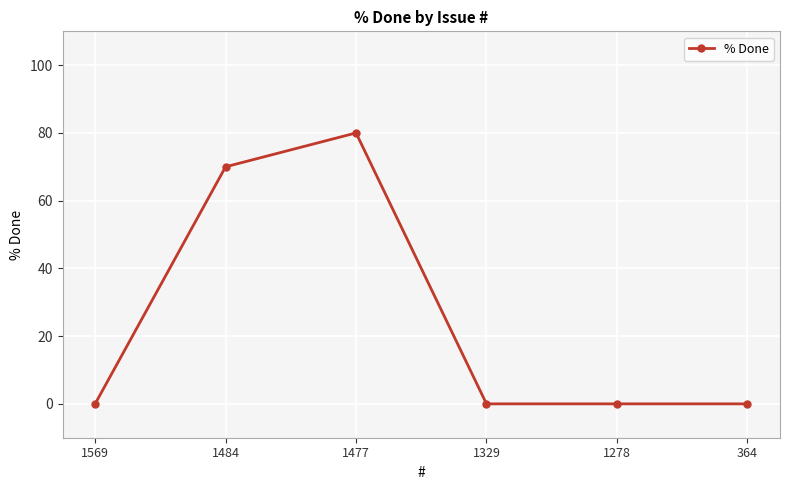

What is the change in value from 1484 to 1329?

-70